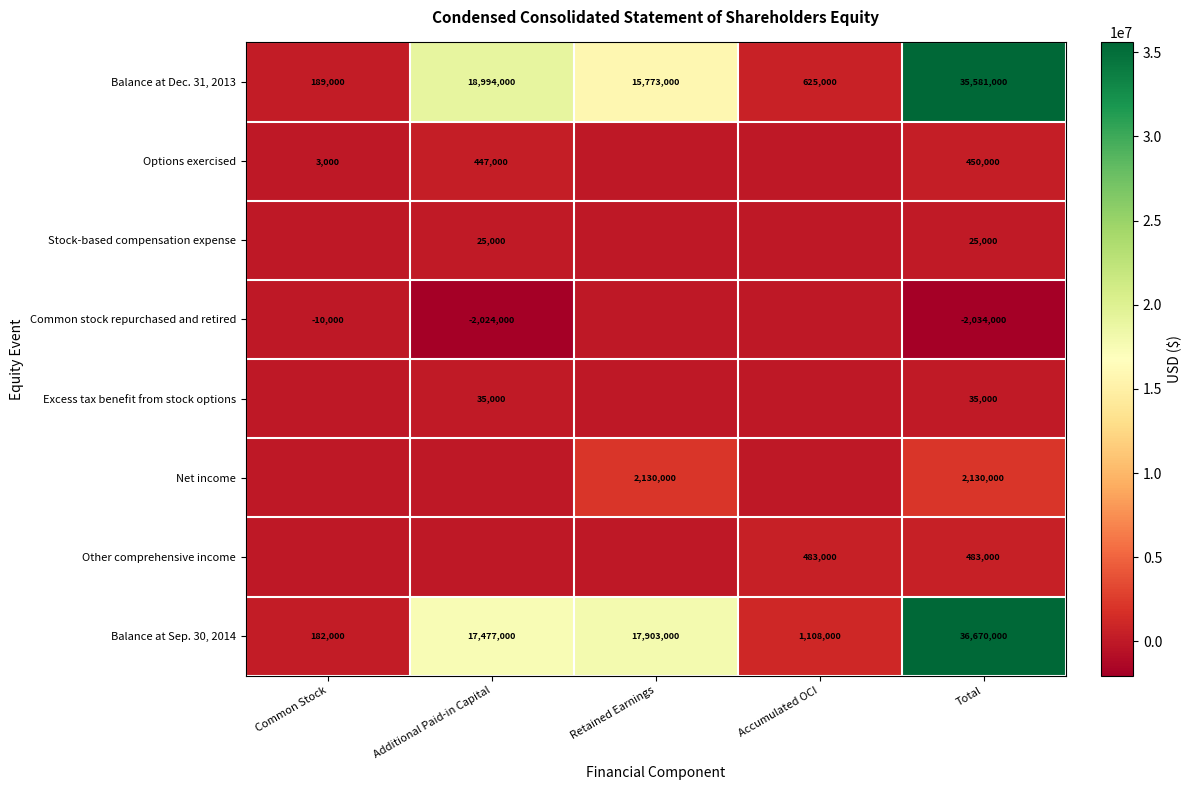

Which label corresponds to the largest value in the chart?

Total